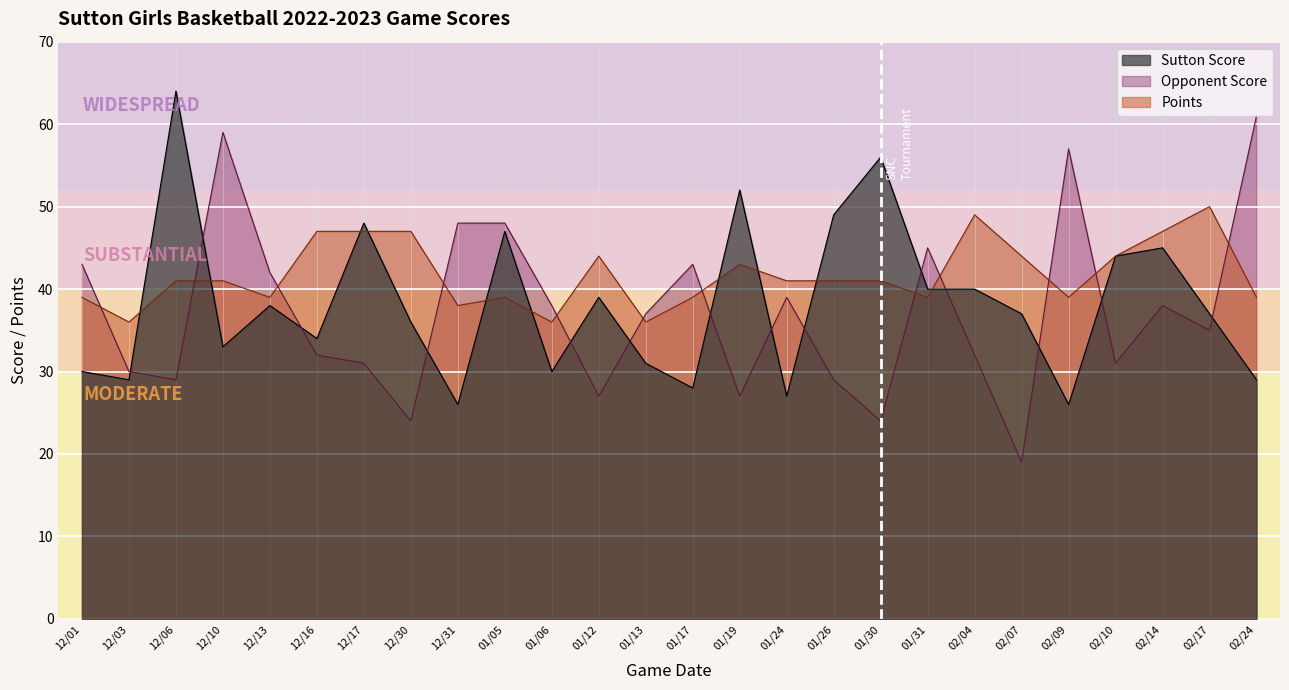

The value of Sutton Score at 12/13 is 38. True or false?

True